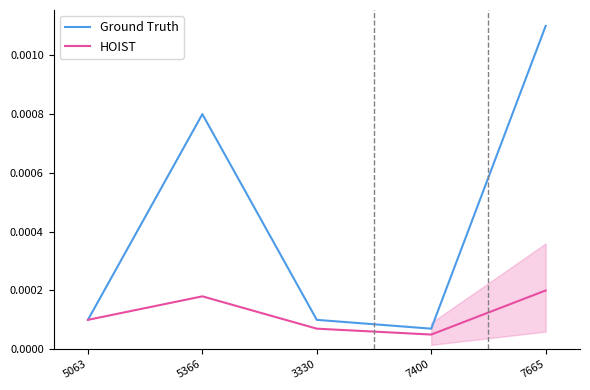

How many interior local valleys does the Ground Truth series have?

1